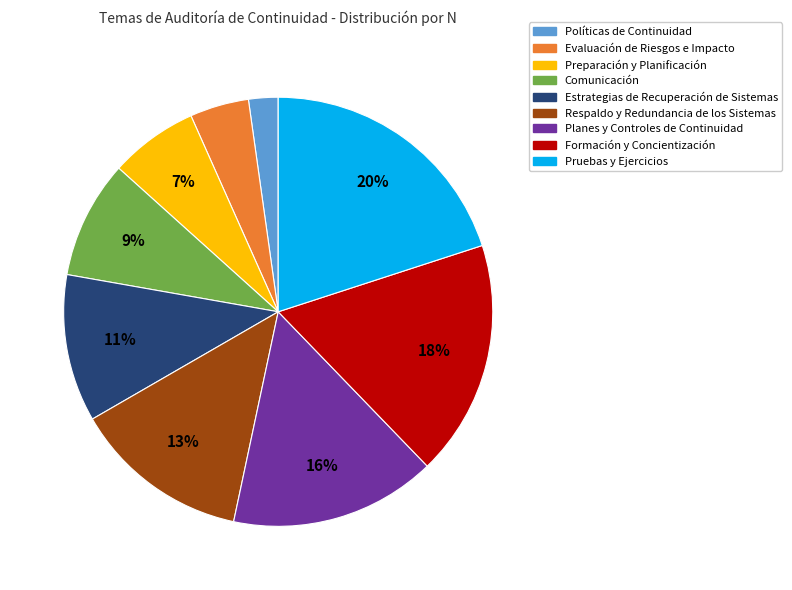

Rank the categories by value from lowest to highest.

Políticas de Continuidad, Evaluación de Riesgos e Impacto, Preparación y Planificación, Comunicación, Estrategias de Recuperación de Sistemas, Respaldo y Redundancia de los Sistemas, Planes y Controles de Continuidad, Formación y Concientización, Pruebas y Ejercicios